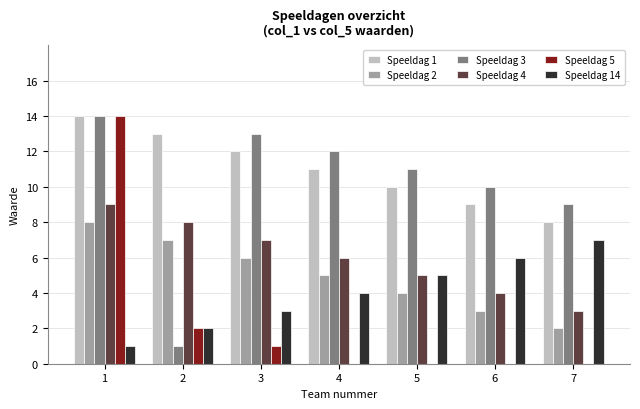

Where is Speeldag 2 nearest to the value 5?

4